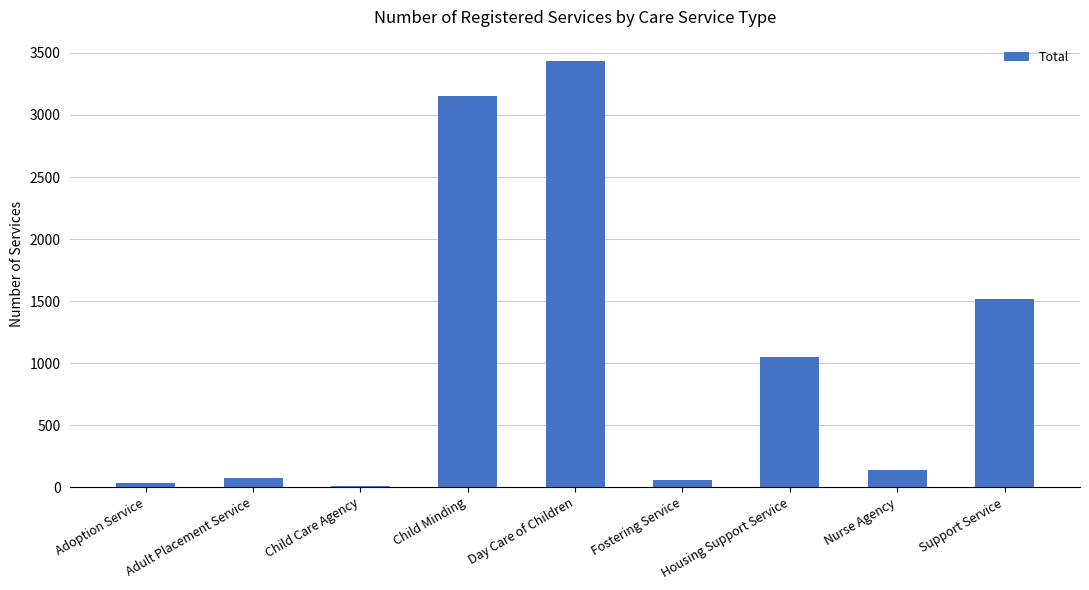

Where does the data first go above 138?

Child Minding